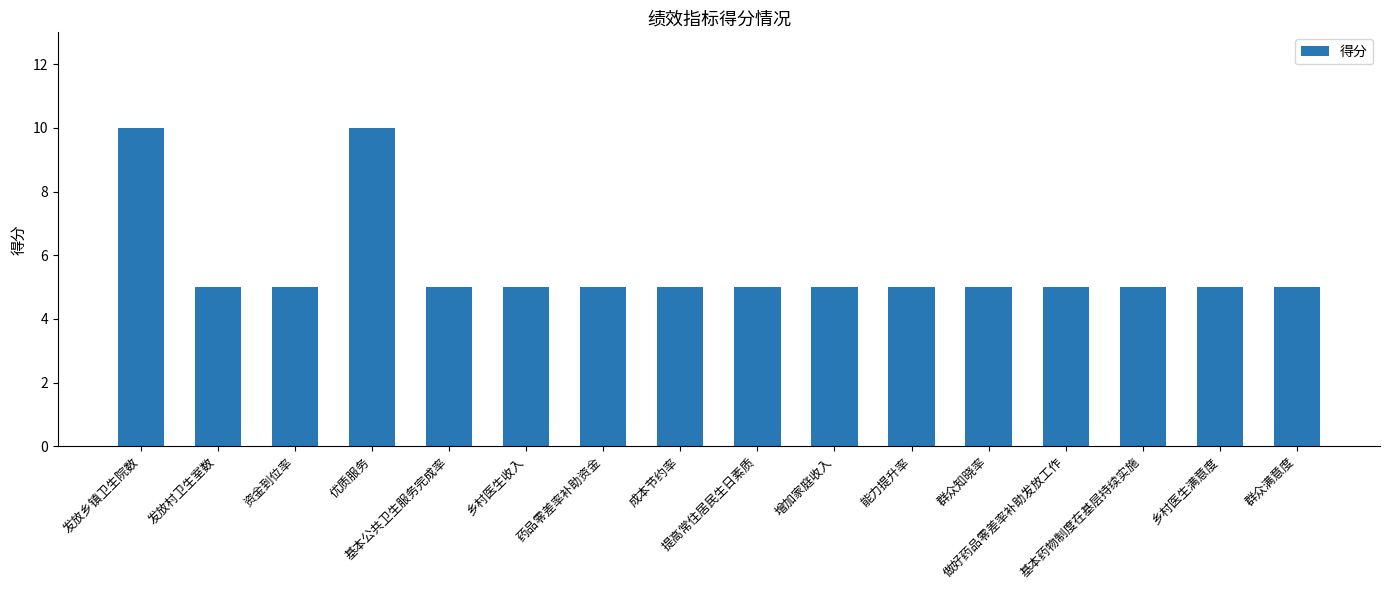

Count the values in the range 5 to 6.

14